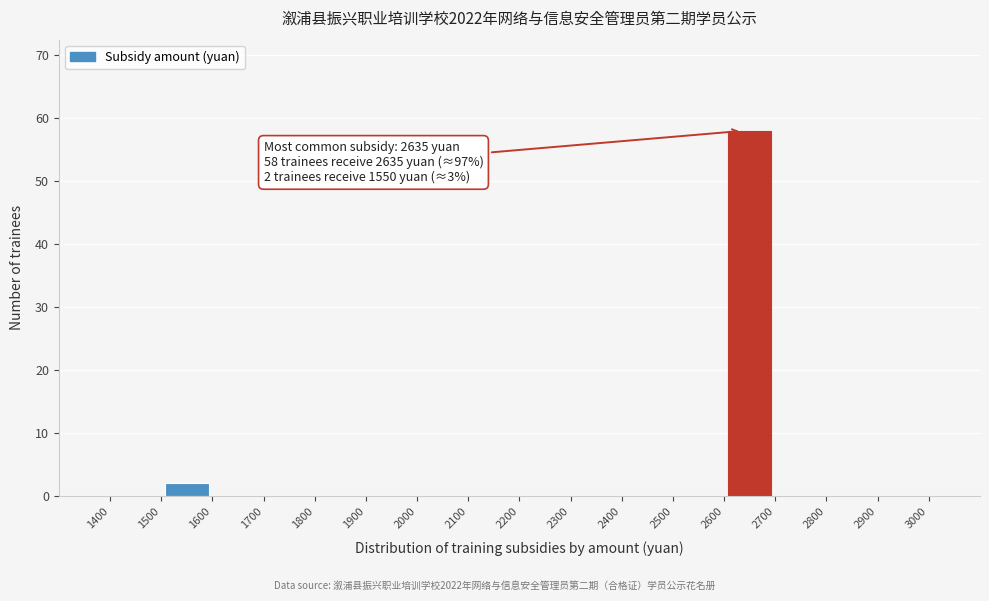

Over which range of the x-axis is the bar tallest?

2600 to 2700